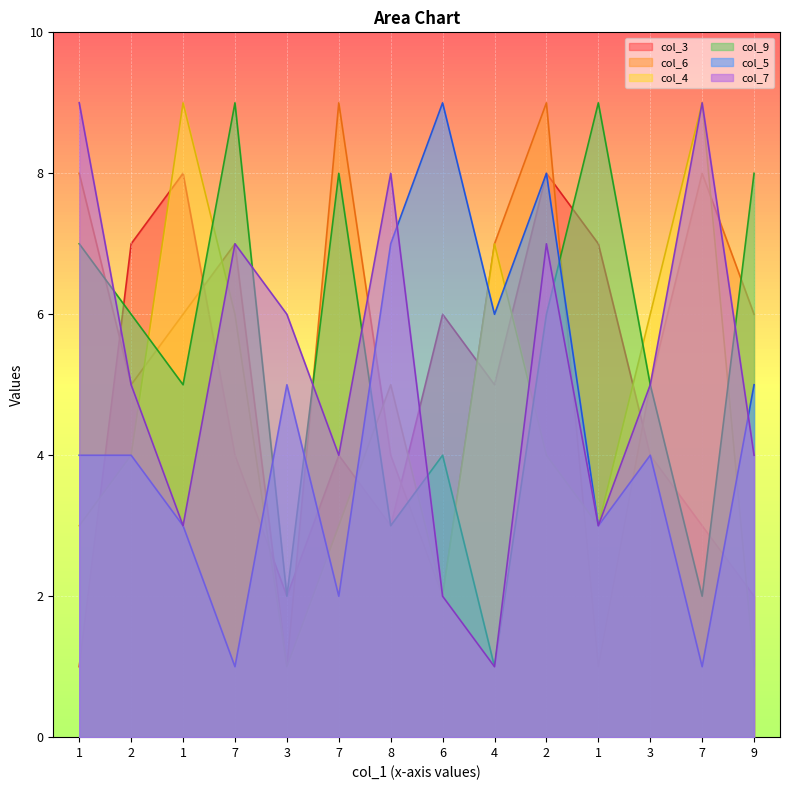

At which category does col_6 reach its first local valley?

2